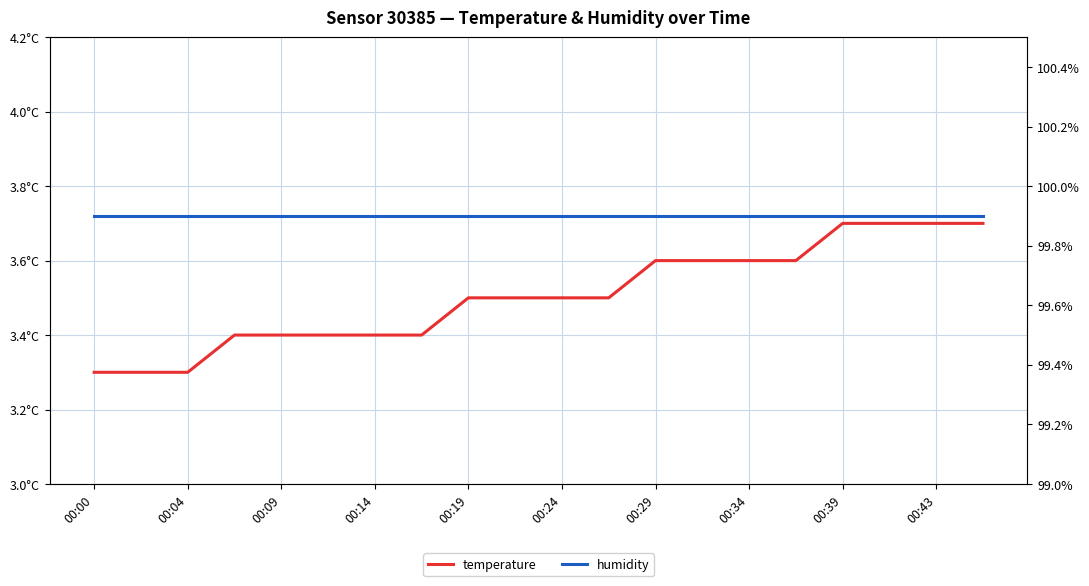

True or false: humidity has more than 0 interior local peaks.

False